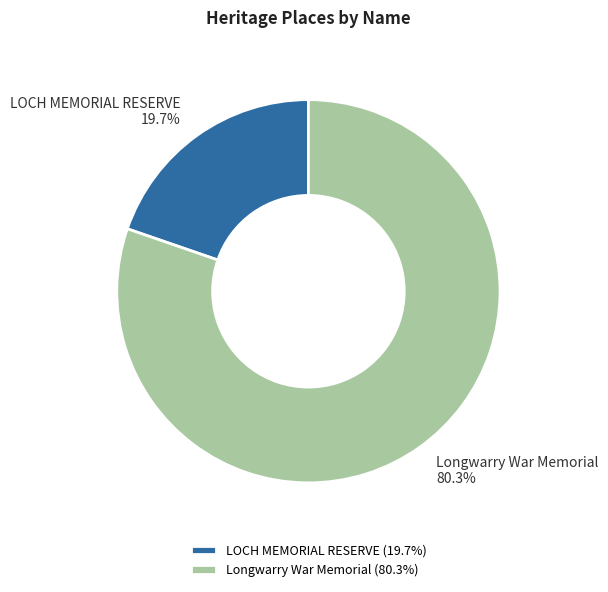

To the nearest percent, what is the average slice percentage?

50%